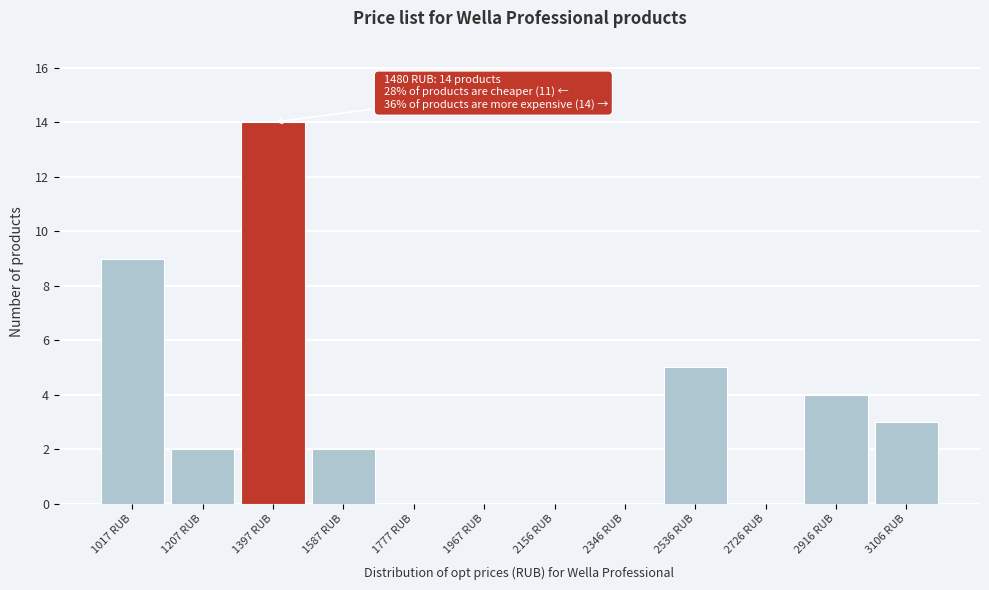

Over which range of the x-axis is the bar tallest?

1300 to 1500